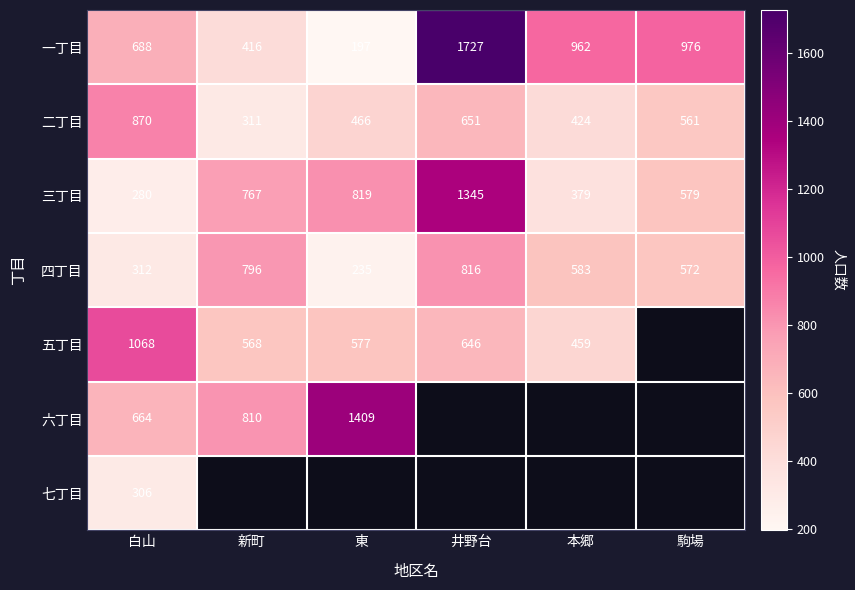

At which label is 四丁目 closest to 525?

駒場